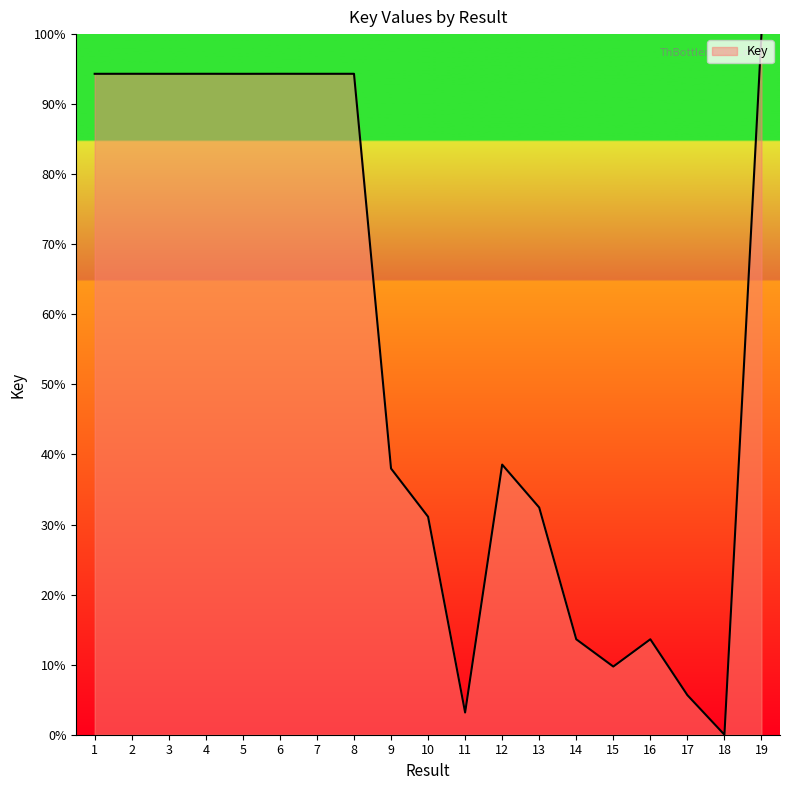

Does the chart display data point markers on the line(s)?

No